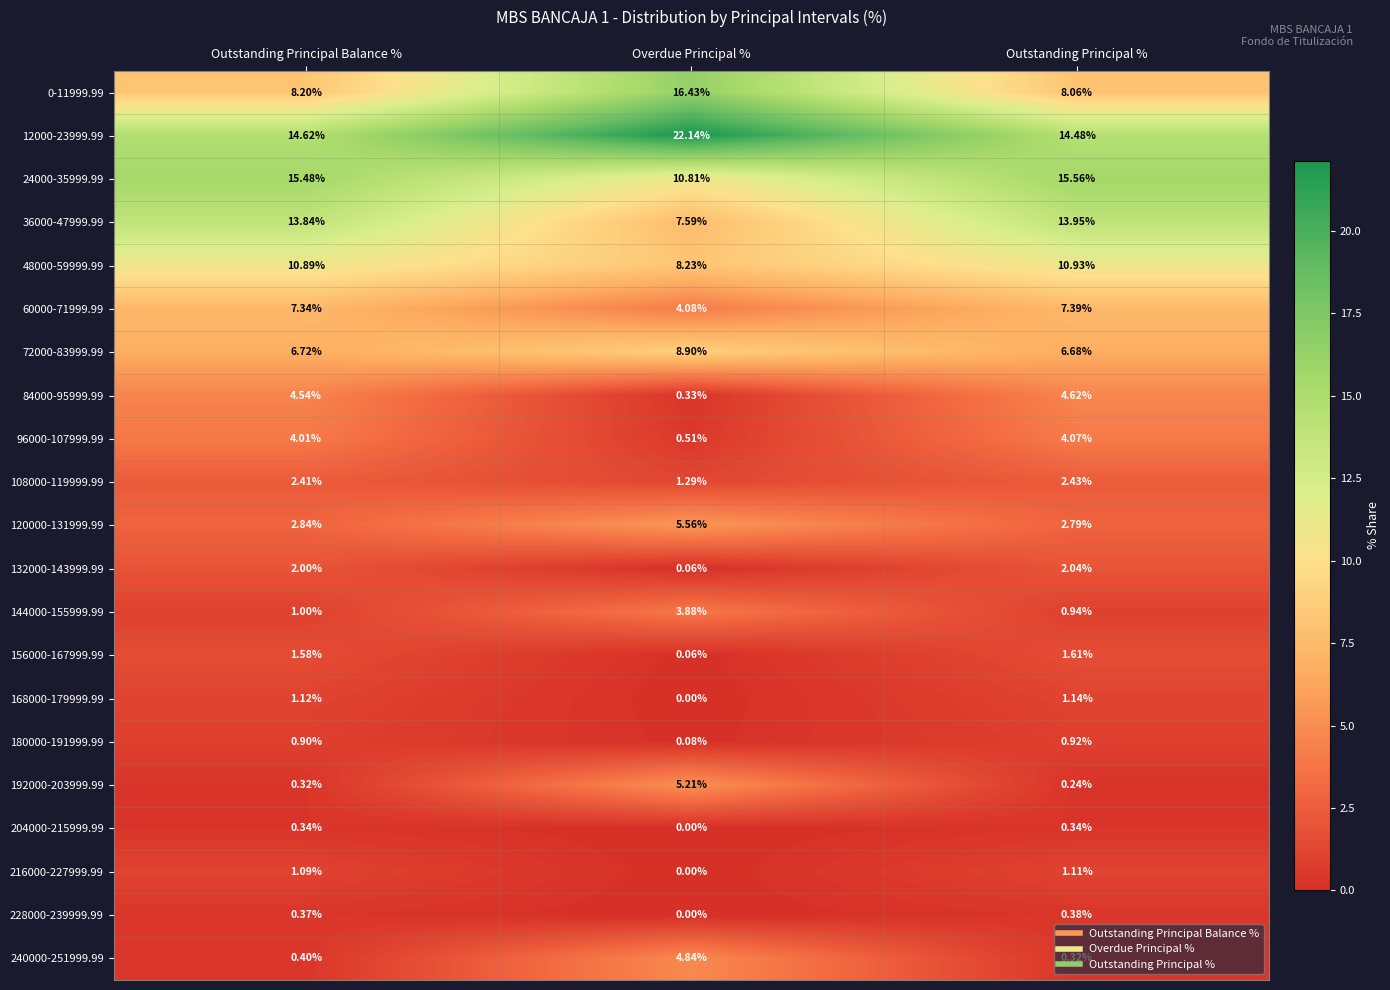

At which category is the sum across all series the highest?

Outstanding Principal Balance %